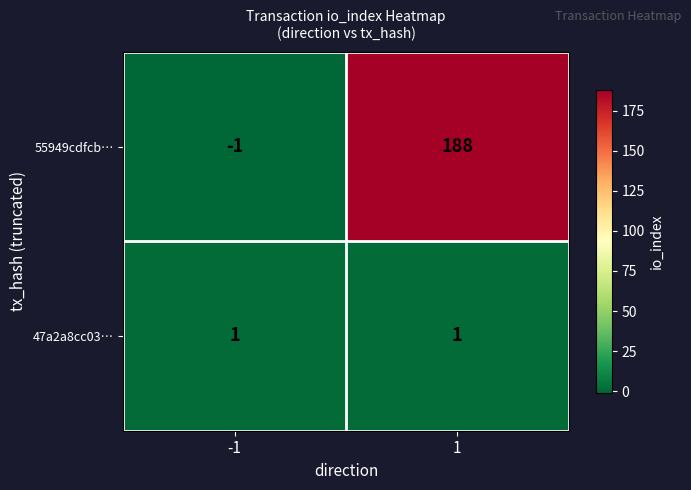

What is the average value of the 55949cdfcb… series?

94